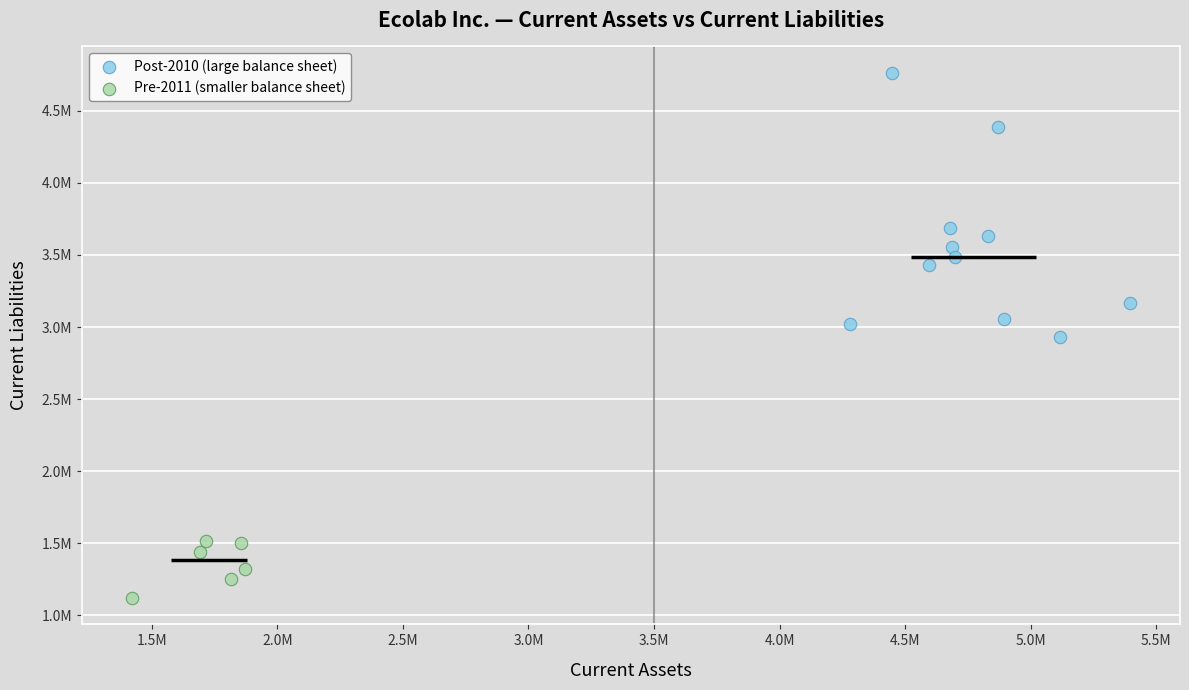

What are all the series names shown in the legend?

Post-2010 (large balance sheet), Pre-2011 (smaller balance sheet)